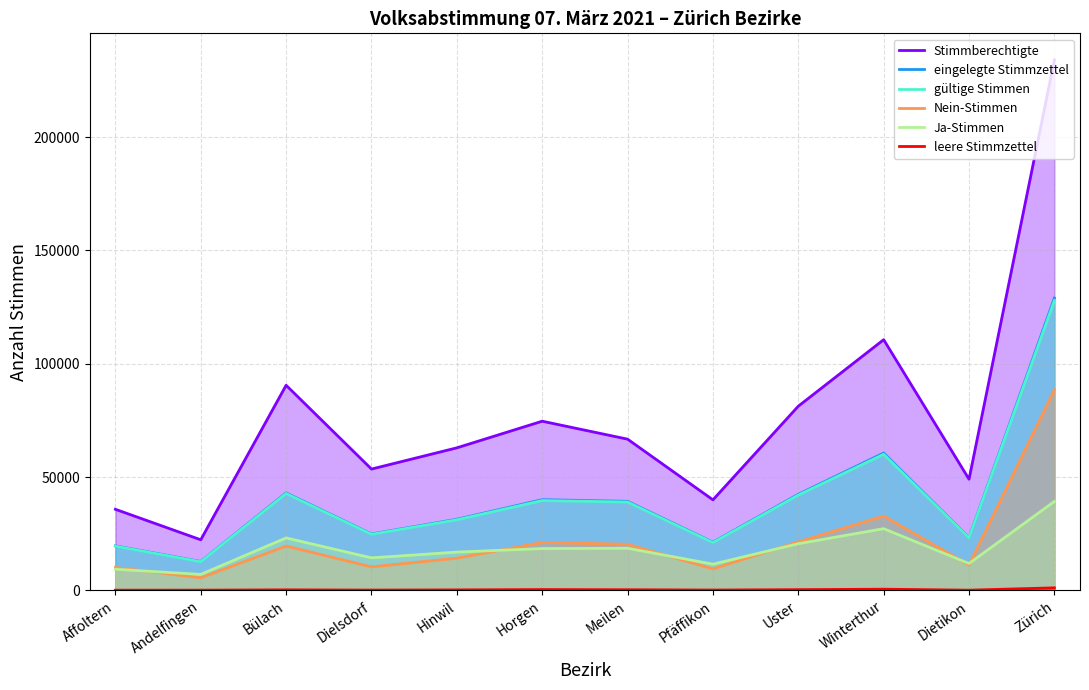

What is the total value across all series at Meilen?

184330